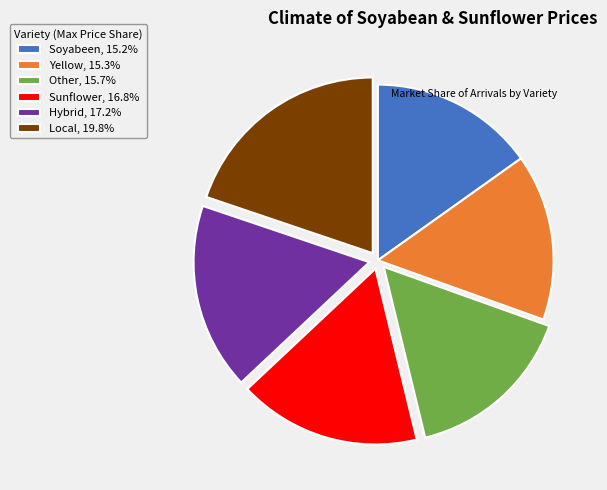

Does any single category account for the majority?

No